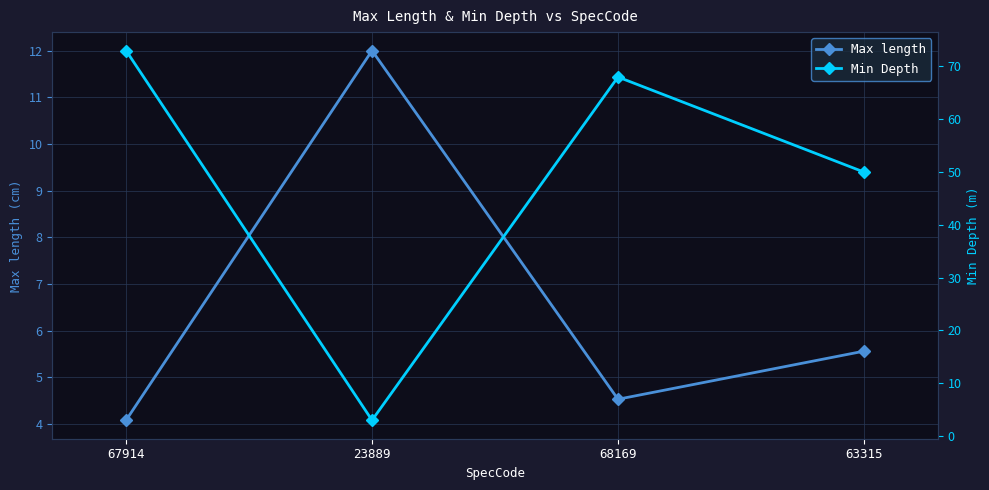

What is the minimum value for Min Depth?

3.0